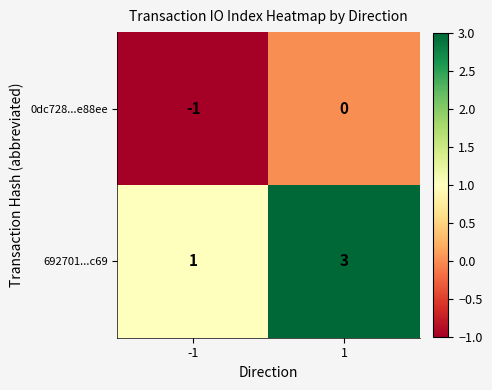

Which series has the largest total across all categories?

692701...c69